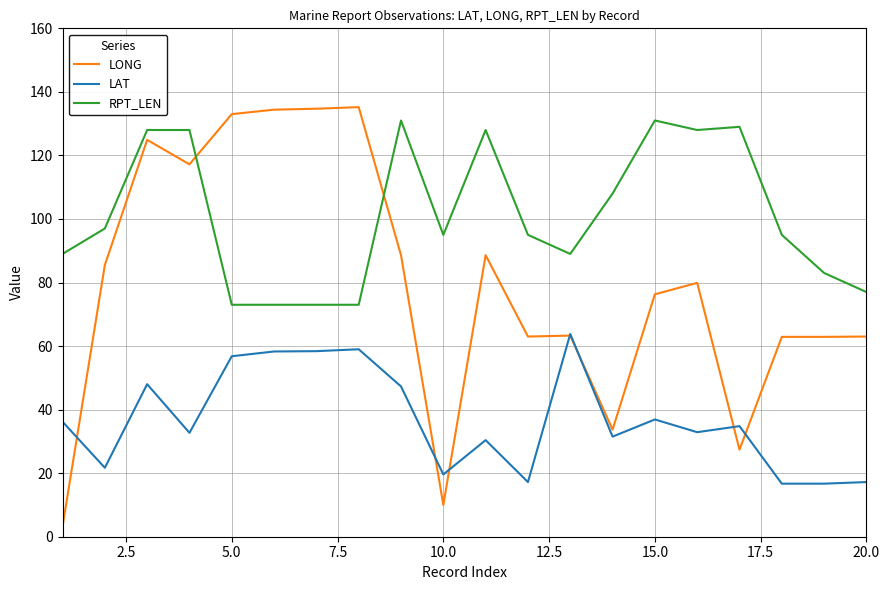

What is the highest value of the LONG series?

135.2